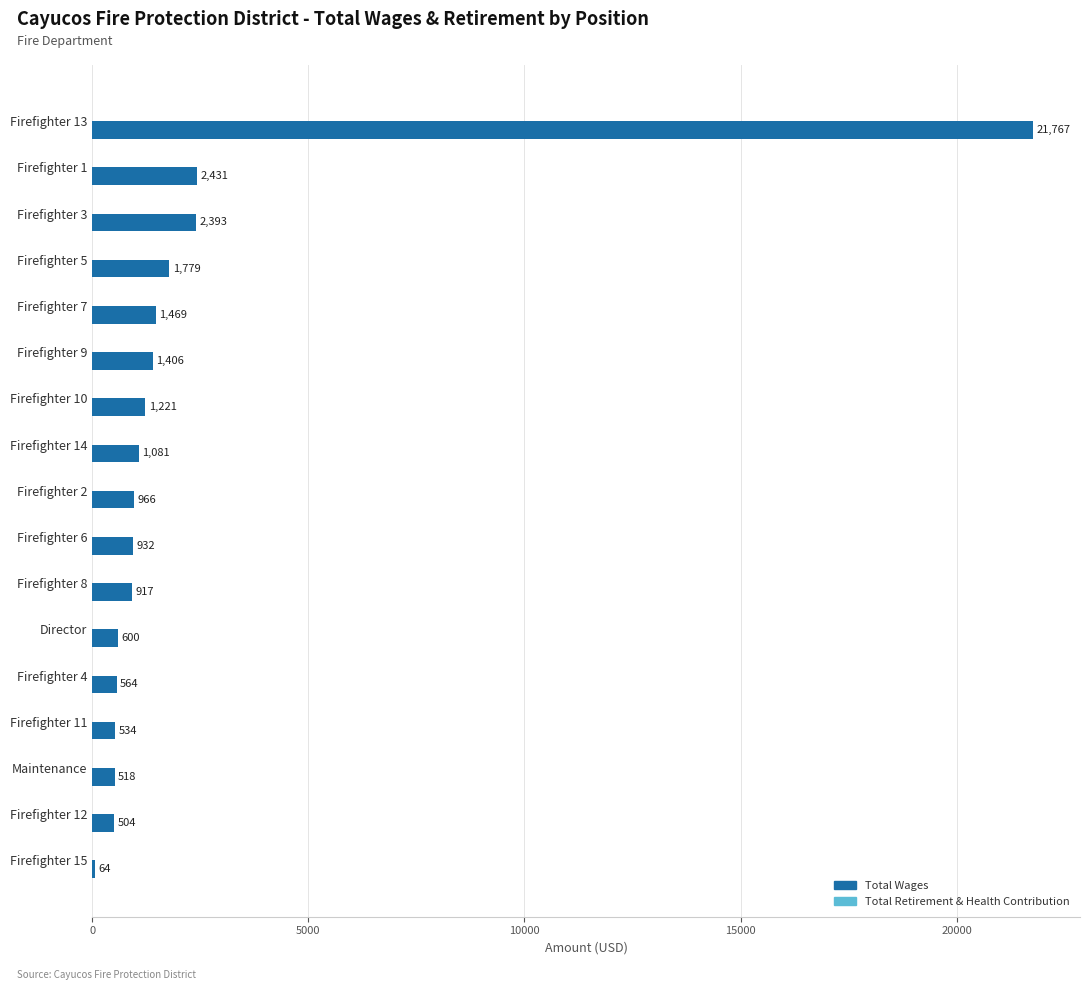

The value at Firefighter 1 is 988. True or false?

False